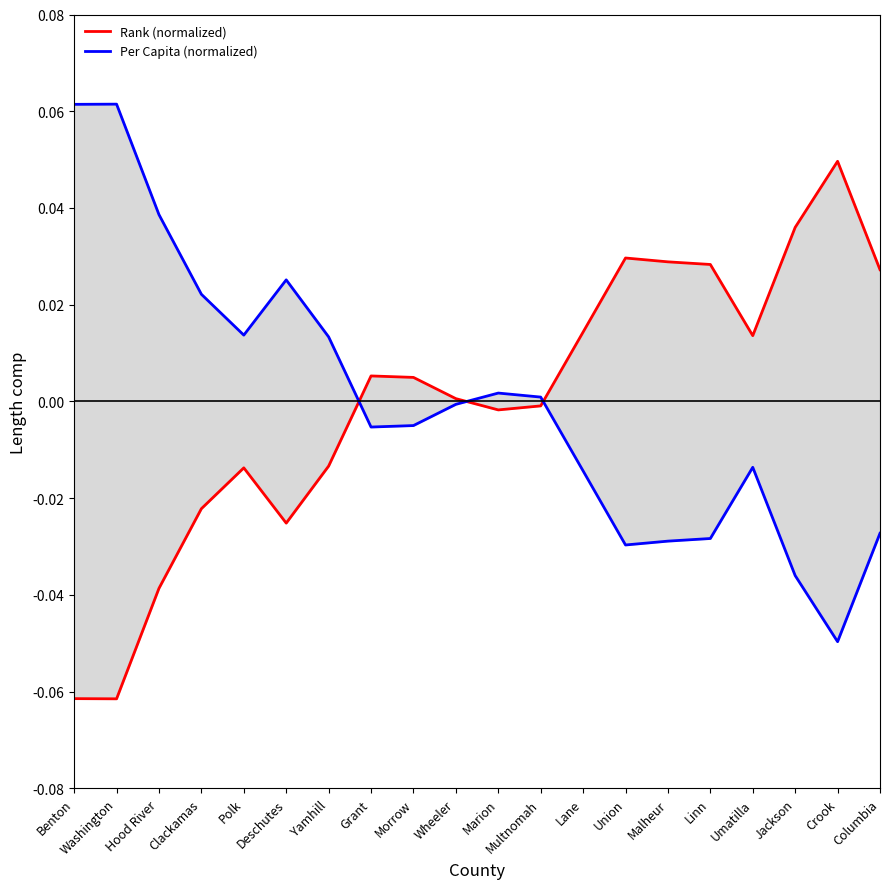

How many values in Per Capita (normalized) are below zero?

11